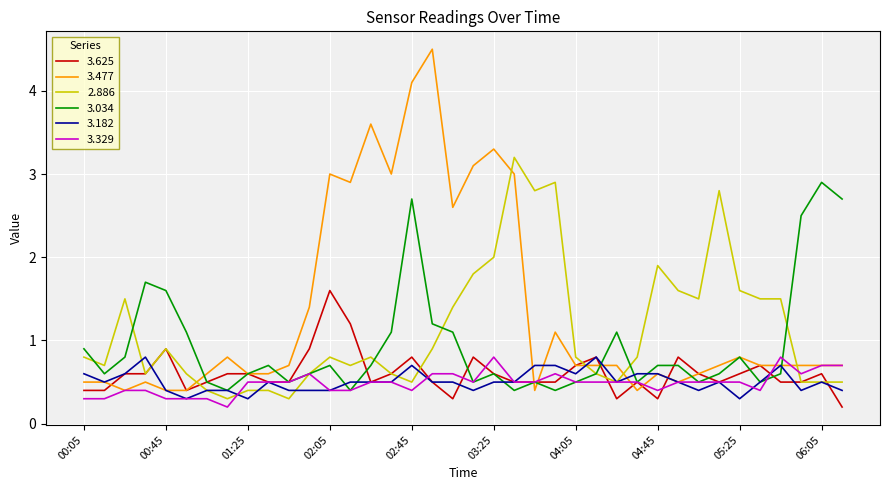

How many categories are shown in the chart?

38